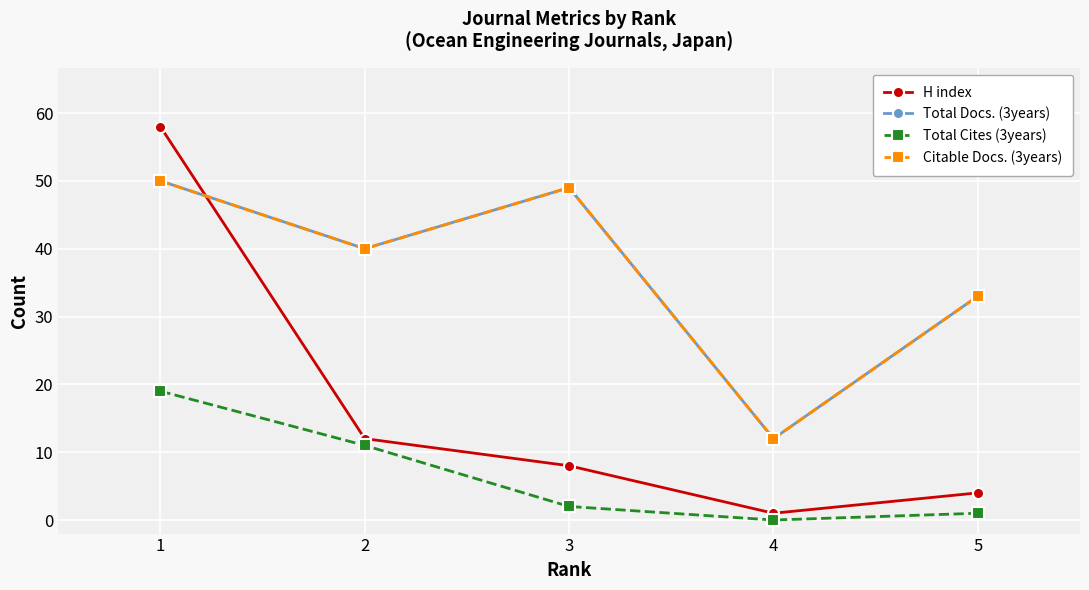

What is the difference between the maximum and minimum values in the Citable Docs. (3years) series?

38